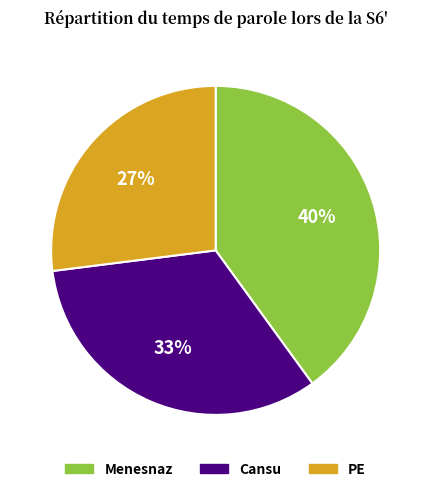

Count the number of slices in the pie.

3